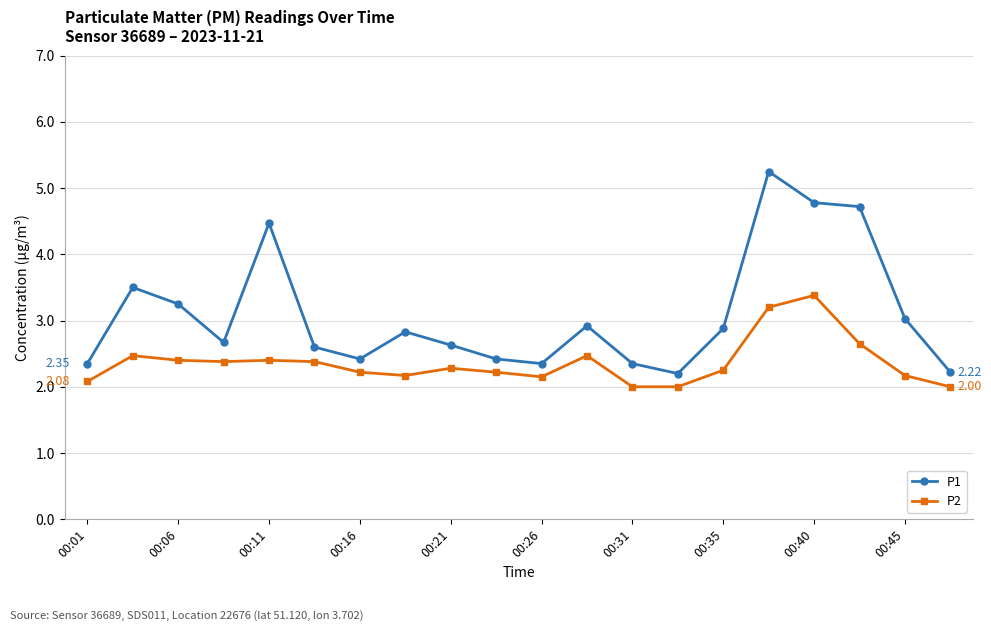

True or false: P1 and P2 intersect in this chart.

False